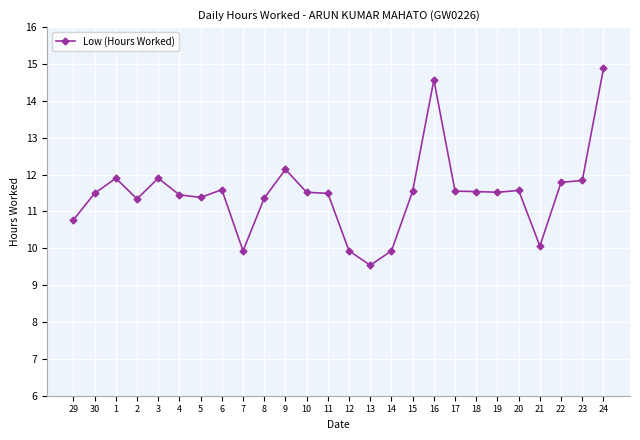

Where does the data first go above 11?

30